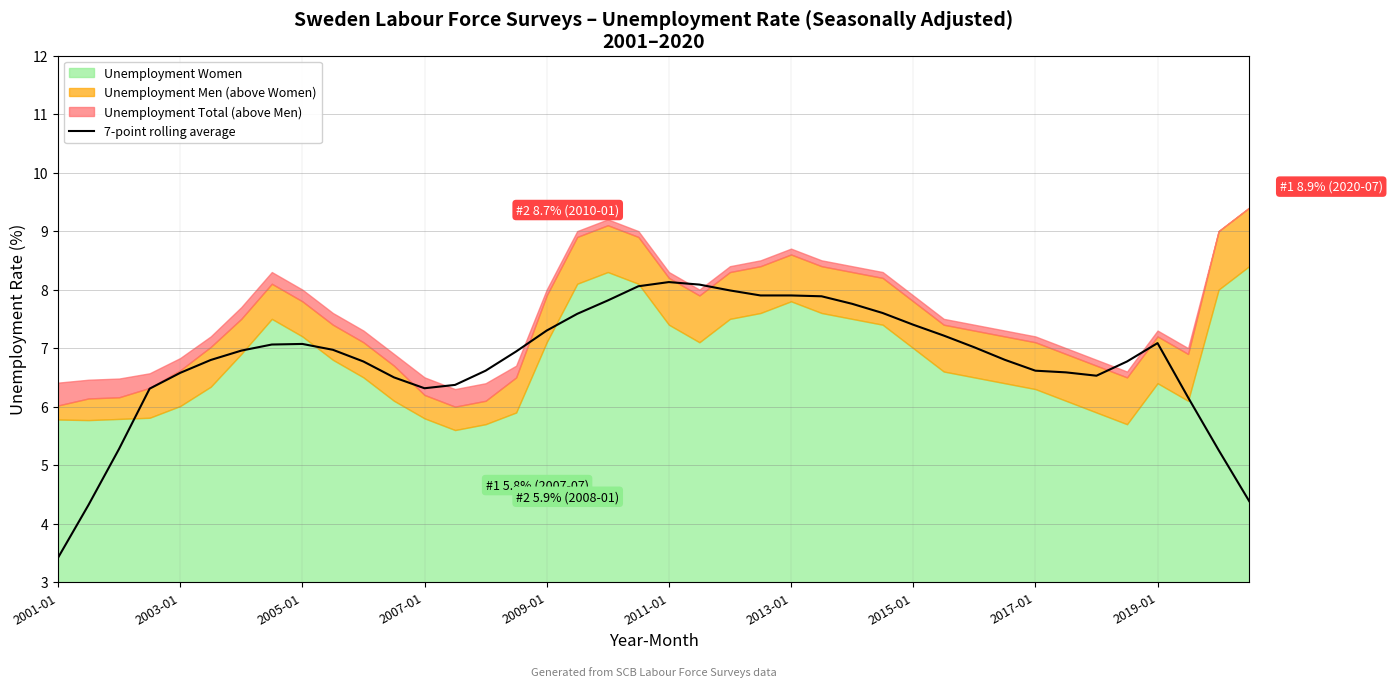

What is the sum of all values?

272.1